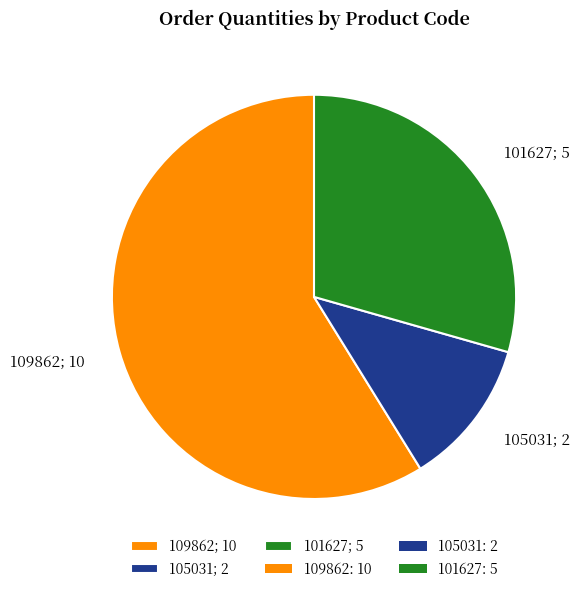

Is 105031 the majority of the pie?

No